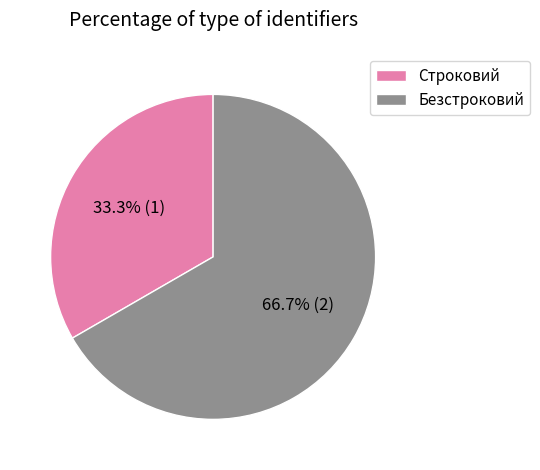

To the nearest percent, what is the difference between the largest and smallest slice percentages?

33%